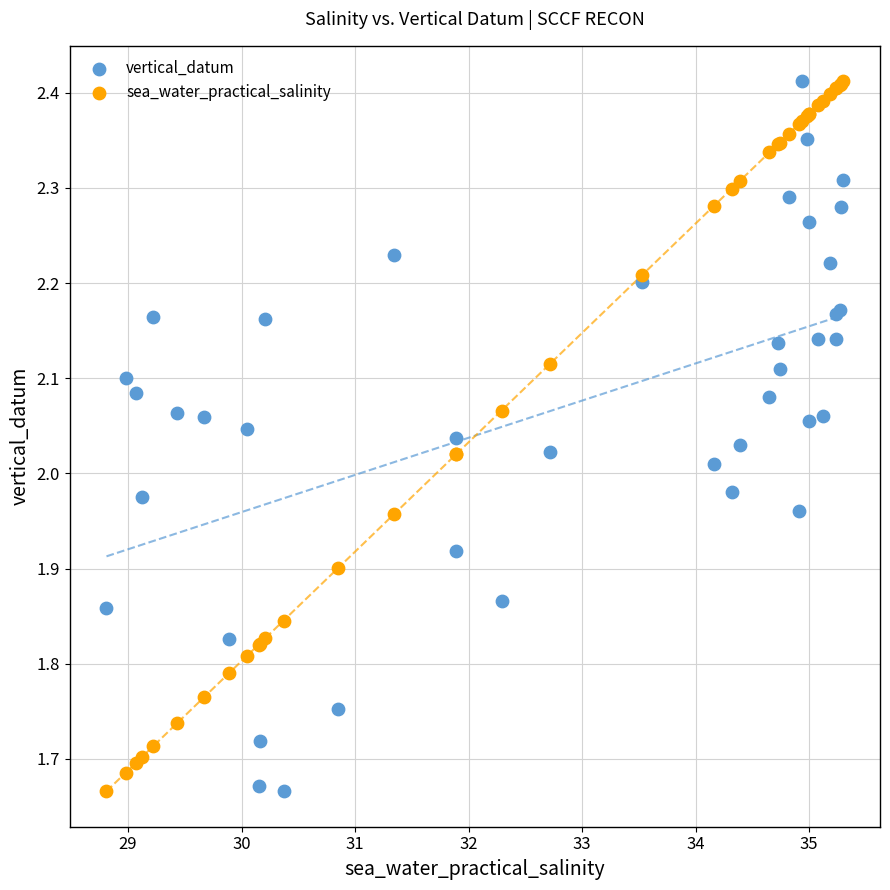

What is the X range (max minus min) for the scatter plot?

6.5